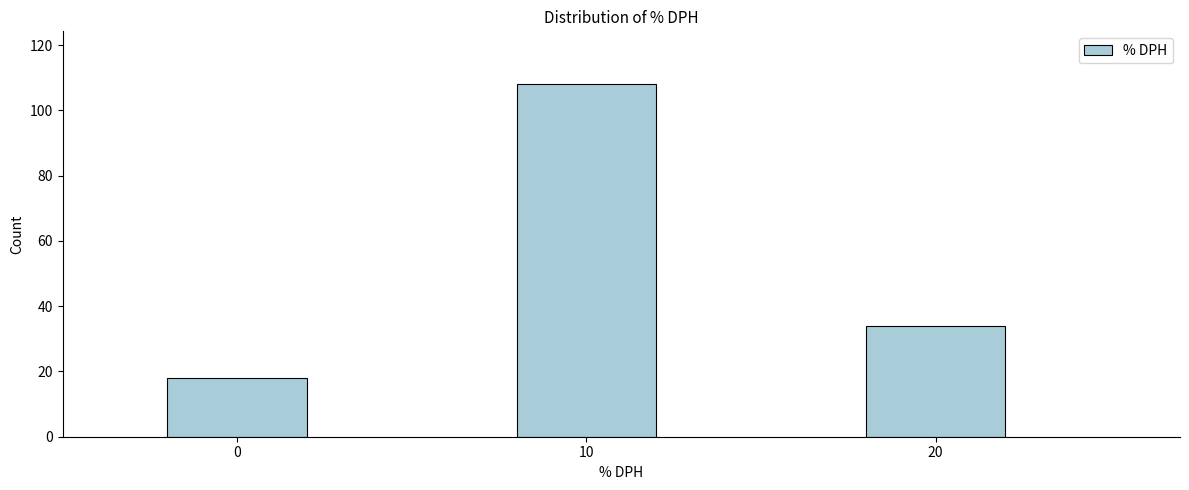

Reading left to right, extract all data points from this chart.

0=18	10=108	20=34